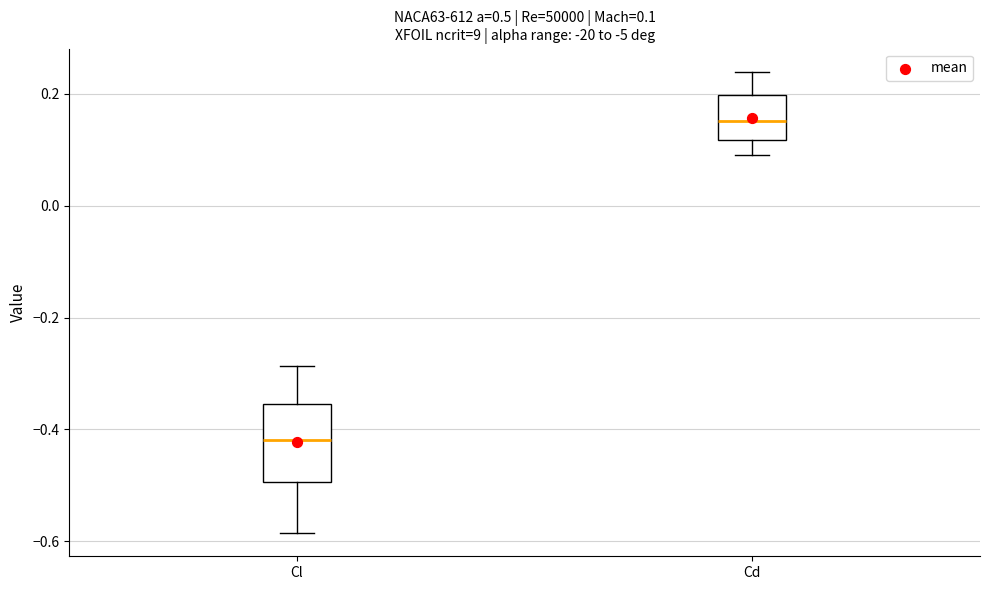

Which box has the highest median line?

Cd